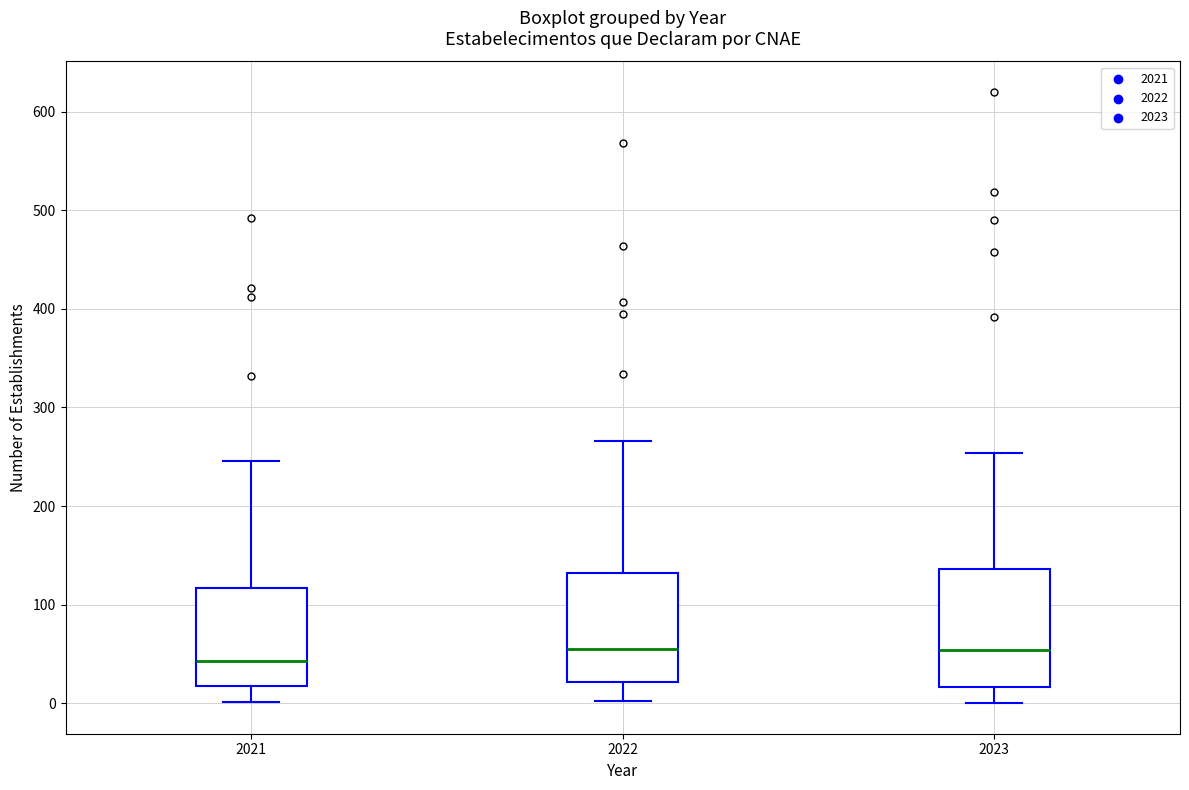

Reading left to right, transcribe this box plot: for each box, give where its median line is, the range the box spans, and where its two whiskers end, as read against the y-axis. The values are not printed on the chart, so give them approximately, as read against the axis.

2021: median 40, box 20 to 120, whiskers 0 to 250
2022: median 60, box 20 to 130, whiskers 0 to 270
2023: median 50, box 20 to 140, whiskers 0 to 250